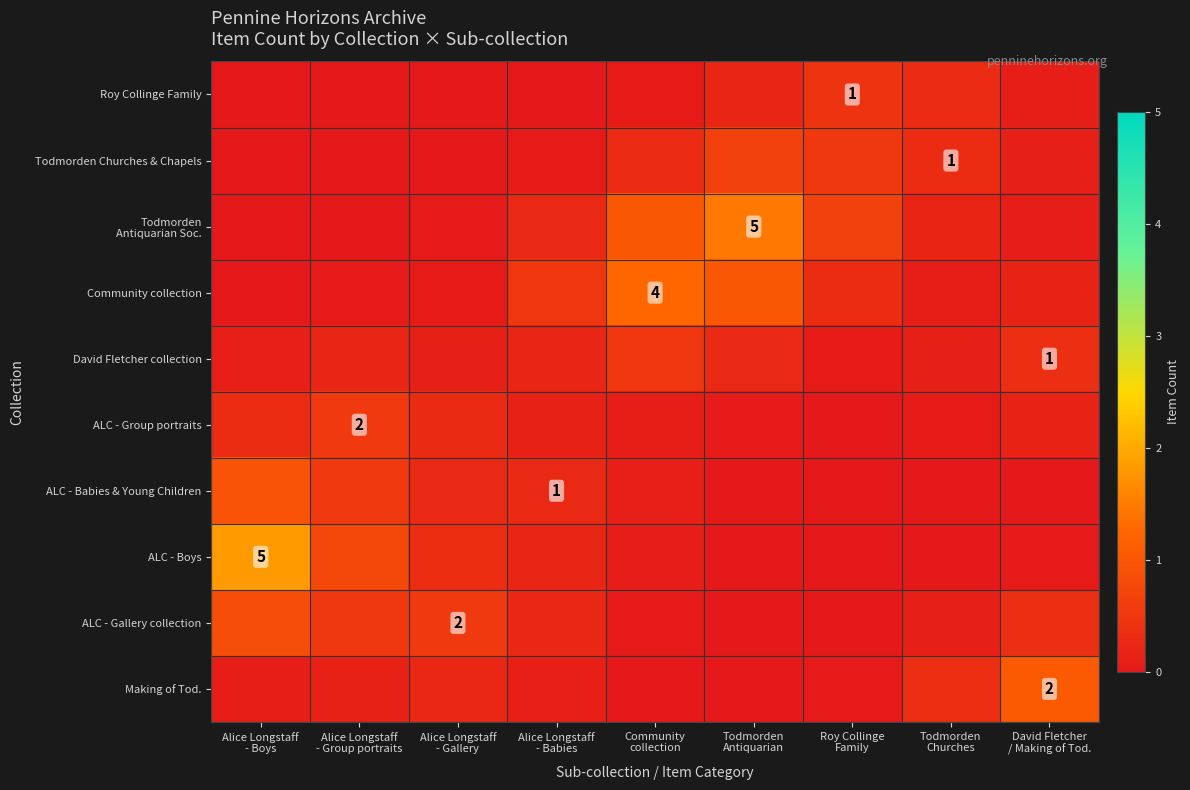

What value does the David Fletcher collection series have at Roy Collinge Family?

0.1